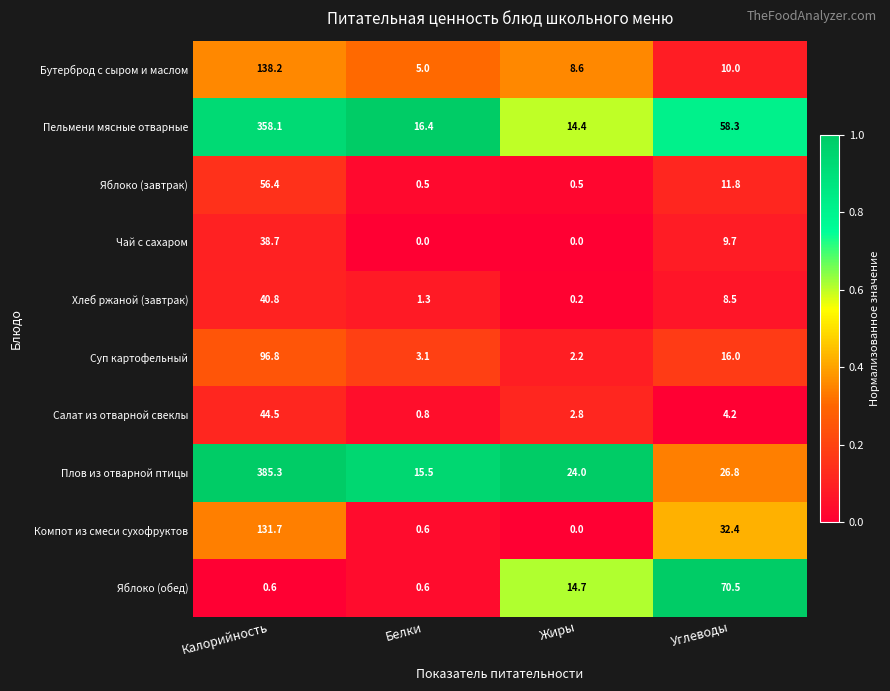

List the series in order of their peak value, highest first.

Плов из отварной птицы, Пельмени мясные отварные, Бутерброд с сыром и маслом, Компот из смеси сухофруктов, Суп картофельный, Яблоко (обед), Яблоко (завтрак), Салат из отварной свеклы, Хлеб ржаной (завтрак), Чай с сахаром